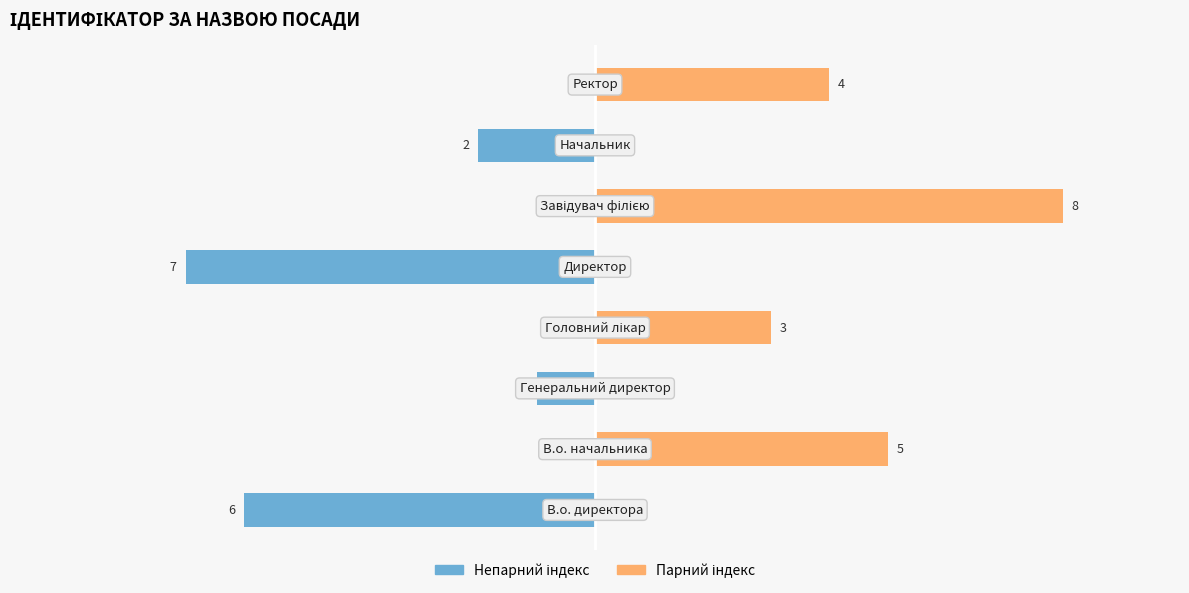

Rank the series at 5.0 from highest to lowest value.

Ідентифікатор (парний), Ідентифікатор (непарний)